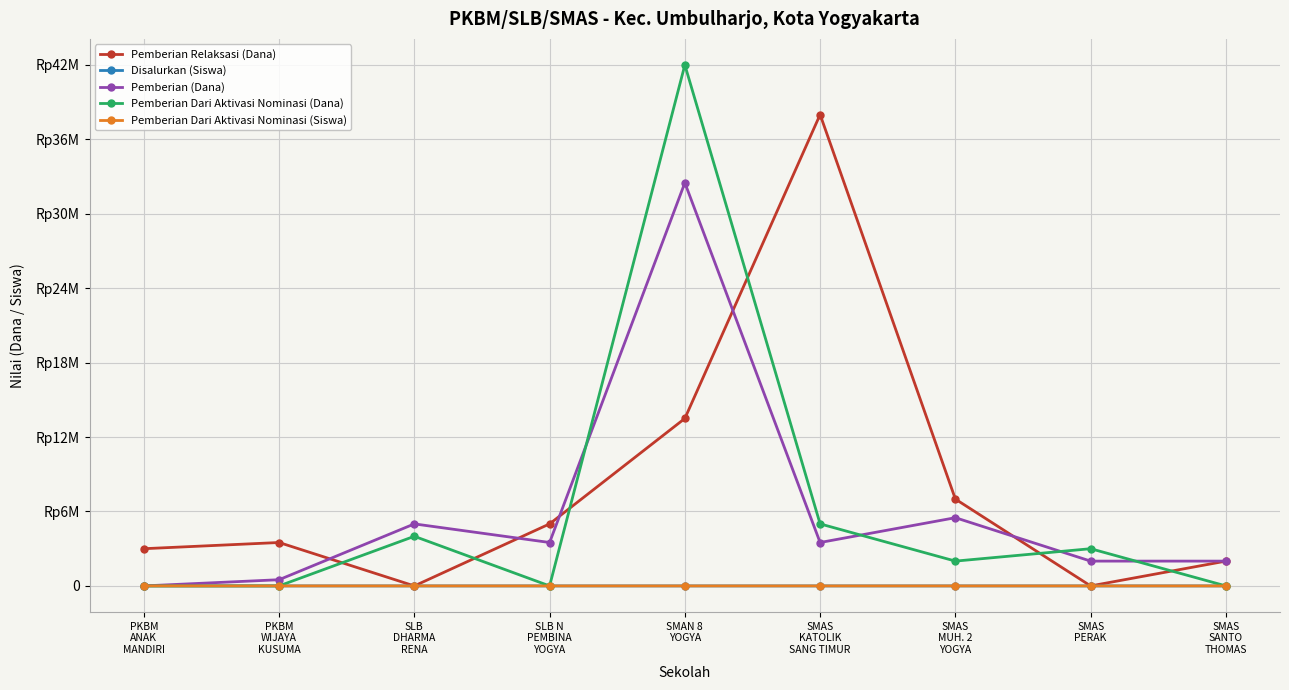

What are all the series names shown in the legend?

Pemberian Relaksasi (Dana), Disalurkan (Siswa), Pemberian (Dana), Pemberian Dari Aktivasi Nominasi (Dana), Pemberian Dari Aktivasi Nominasi (Siswa)